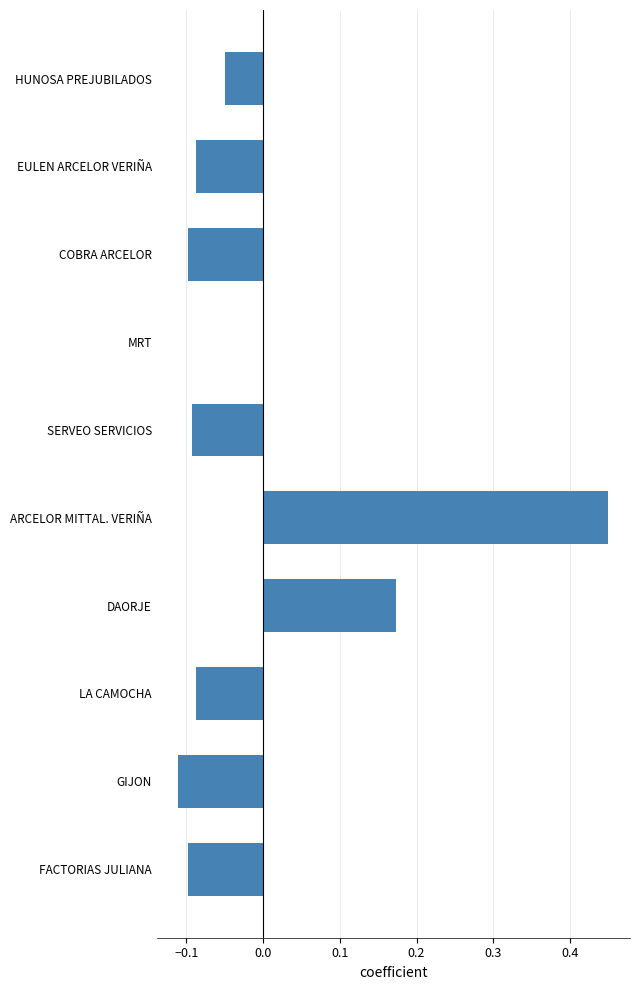

How many categories are shown in the chart?

10